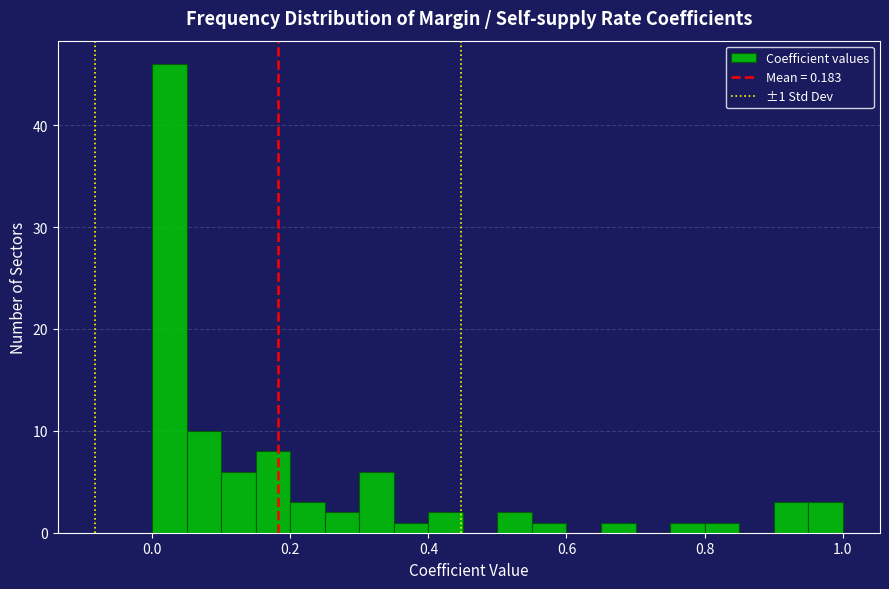

Around what value on the x-axis is the tallest bar? Give the approximate position of its centre, as read against the axis.

0.02